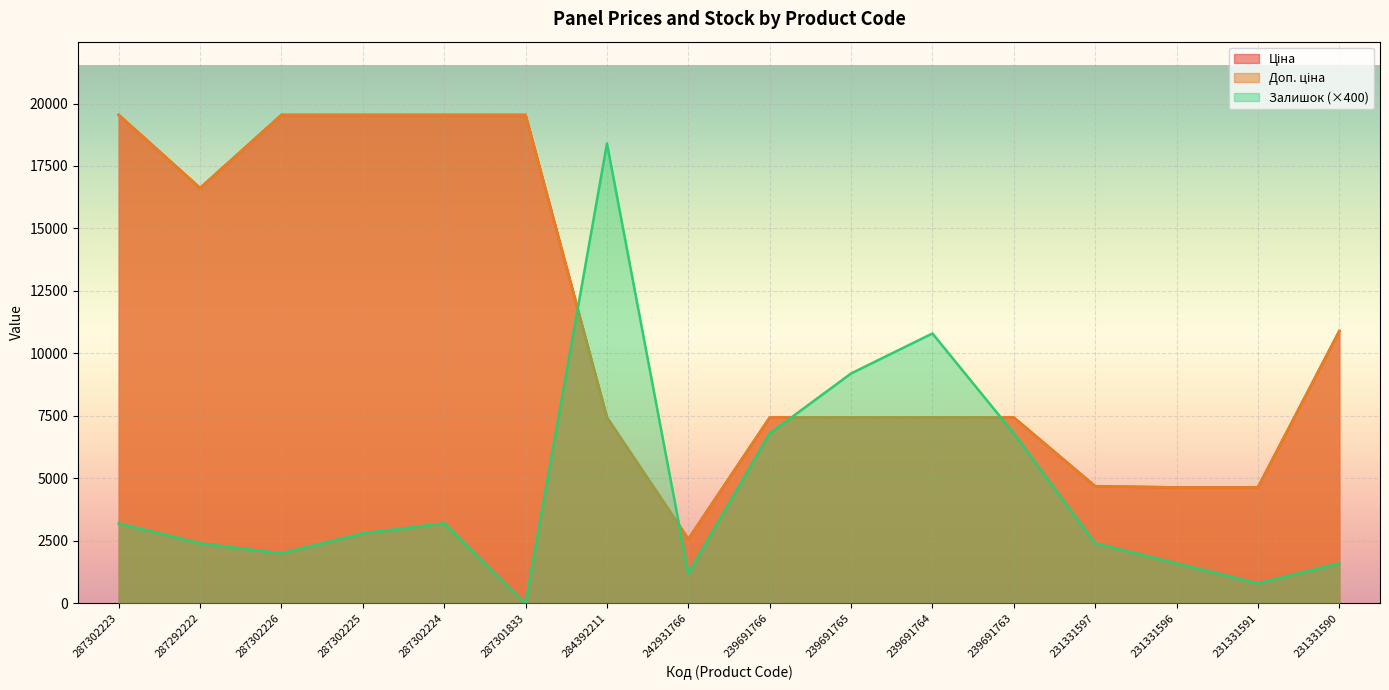

How many interior local valleys does the Доп. ціна series have?

2